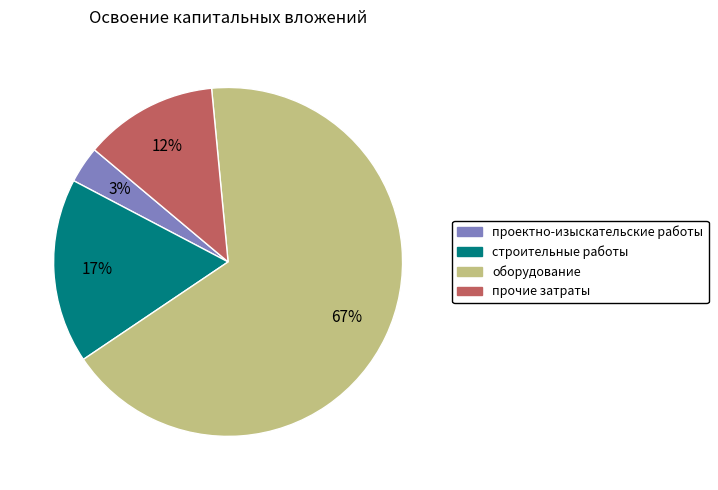

Which category has the smallest portion of the pie?

проектно-изыскательские работы